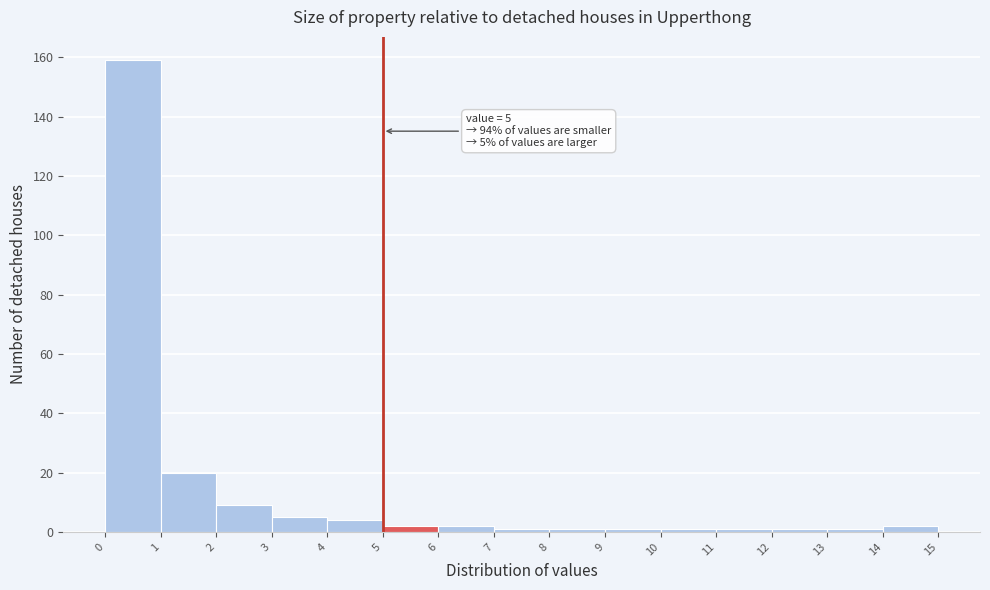

Over which range of the x-axis is the bar tallest?

0 to 1